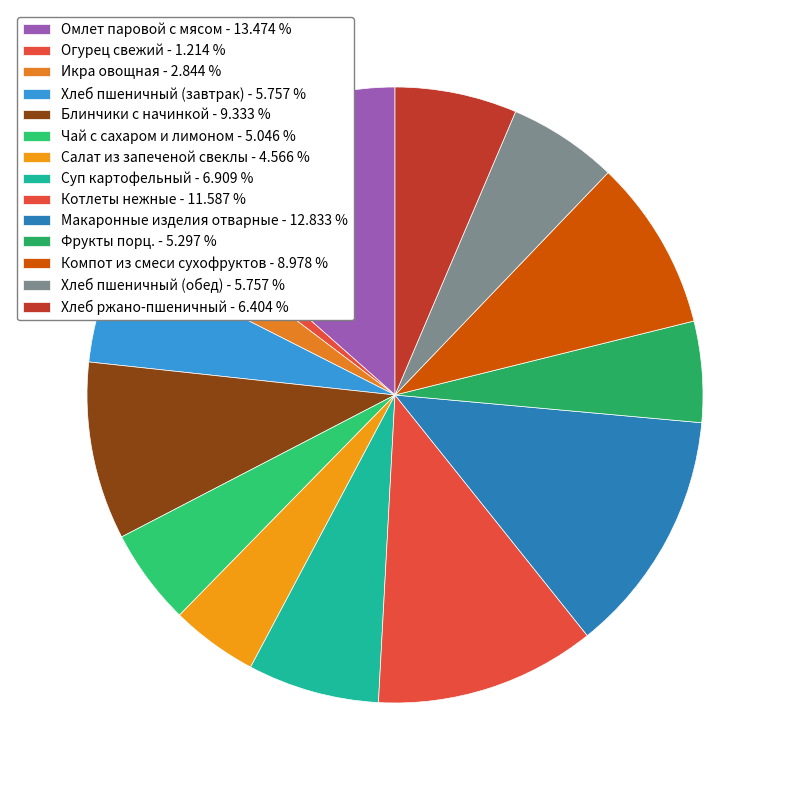

Combined, what portion of the pie is Макаронные изделия отварные and Икра овощная?

15.7%